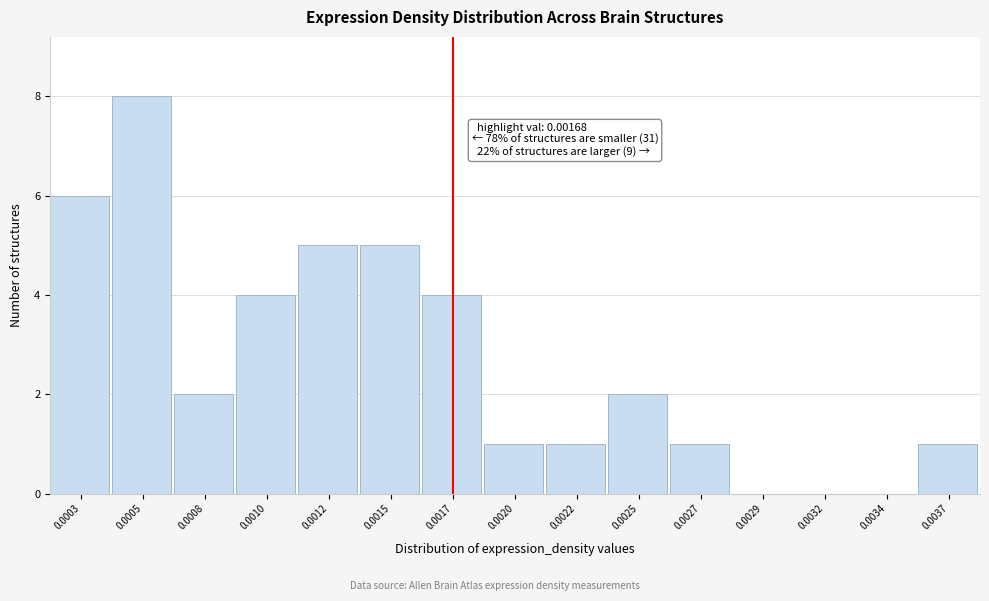

Reading left to right, extract all data points from this chart.

0.0003=6	0.0005=8	0.0008=2	0.0010=4	0.0012=5	0.0015=5	0.0017=4	0.0020=1	0.0022=1	0.0025=2	0.0027=1	0.0029=0	0.0032=0	0.0034=0	0.0037=1